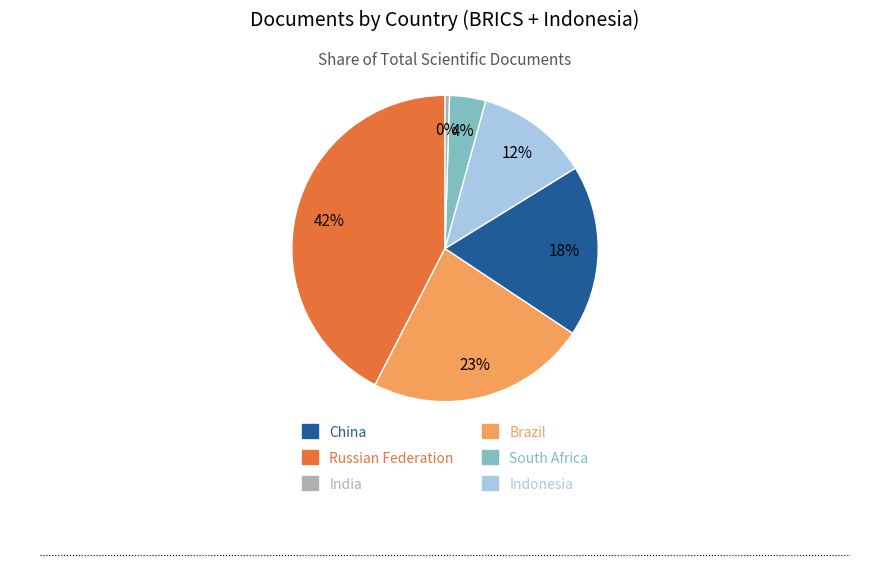

Is there a majority slice in this chart?

No